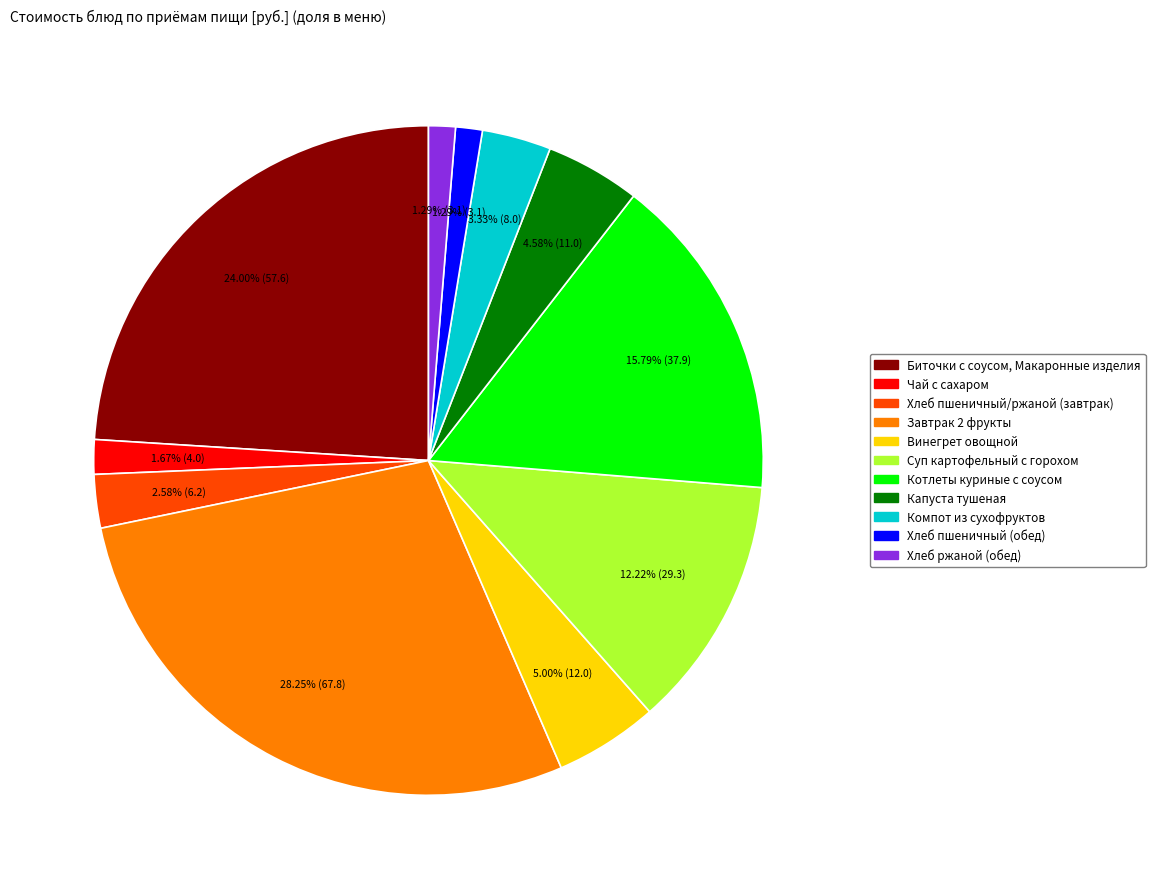

Combined, do Котлеты куриные с соусом and Биточки с соусом, Макаронные изделия account for over 50%?

No